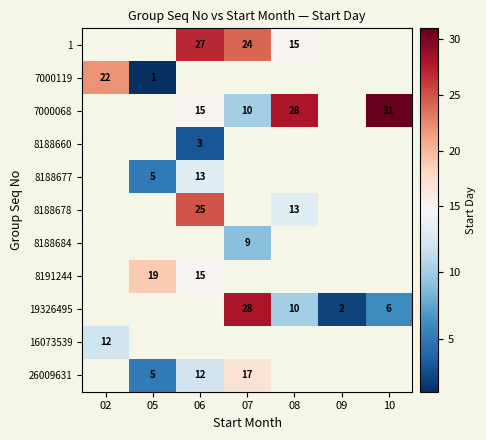

Is it true that 7000068 equals 22 at 06?

False